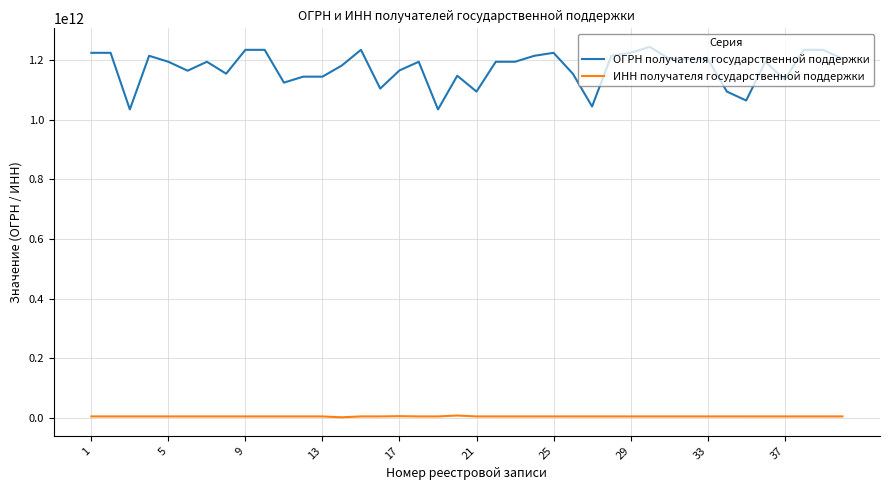

True or false: ОГРН получателя государственной поддержки and ИНН получателя государственной поддержки cross at least once.

False